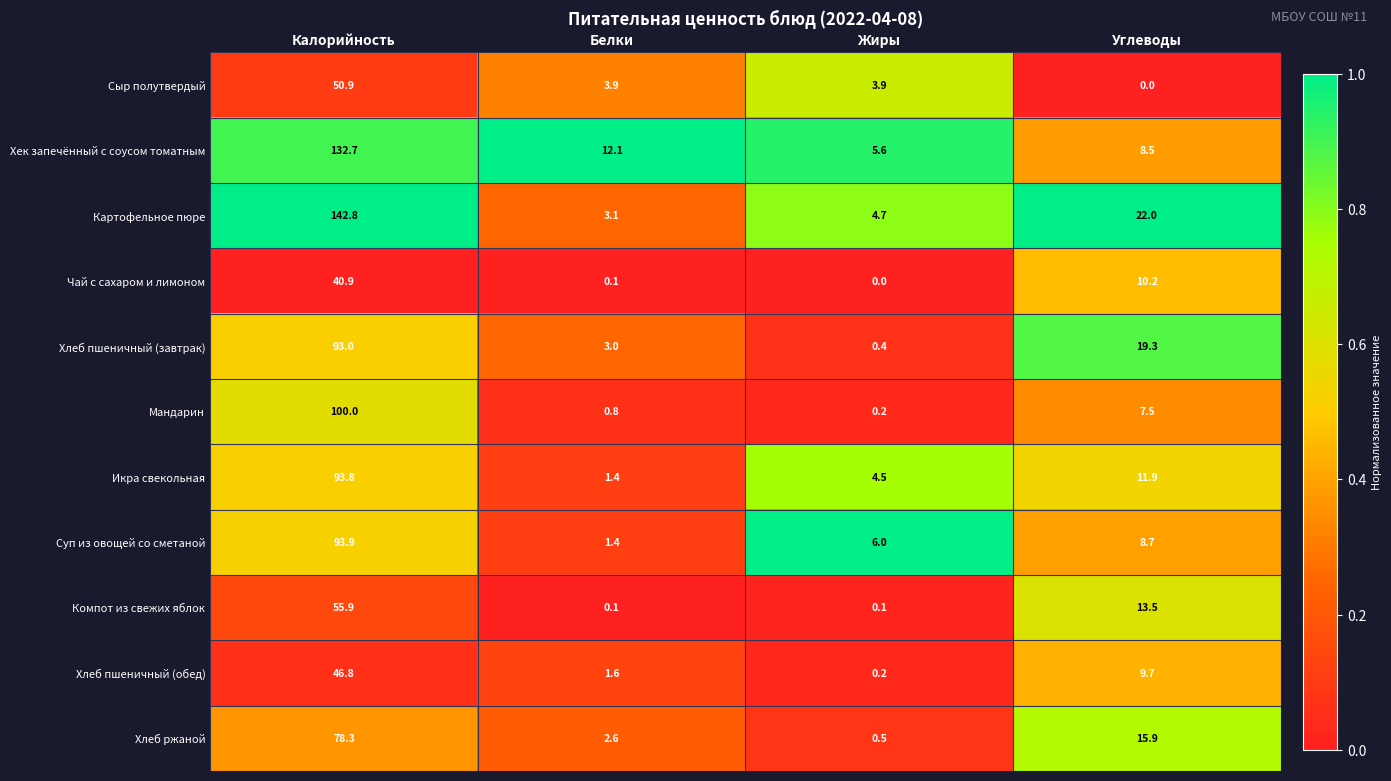

What is the total value across all series at Калорийность?

929.0